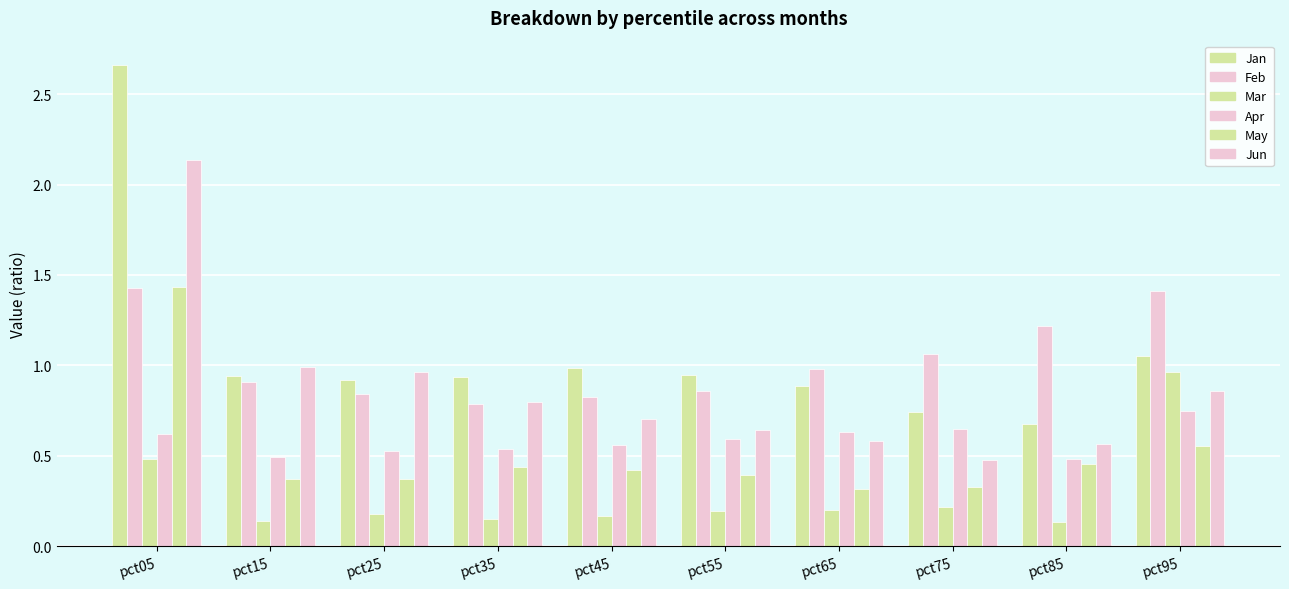

What is the value of the Apr bar at the 2nd from the left?

0.5